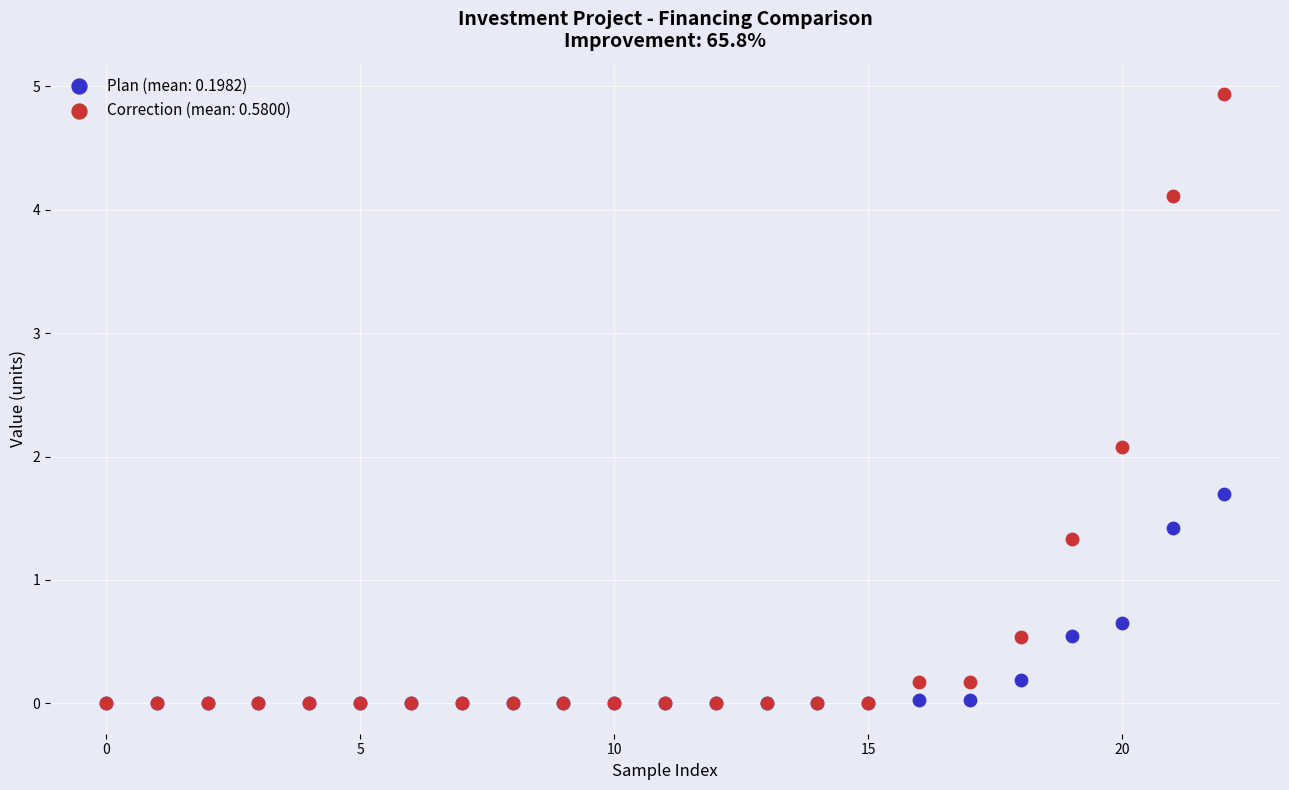

Across all series, what Y value is closest to 2?

2.1